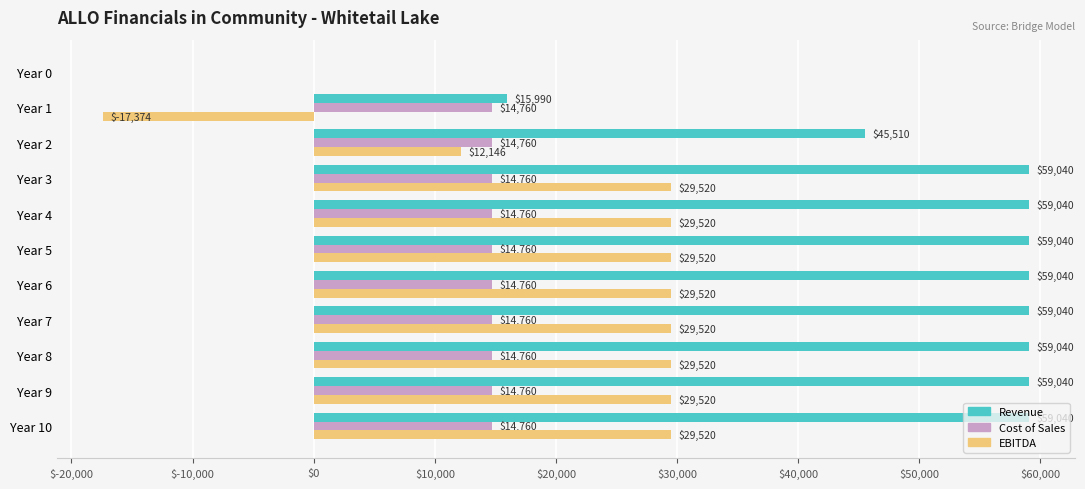

Which series has the largest range (max minus min)?

Revenue